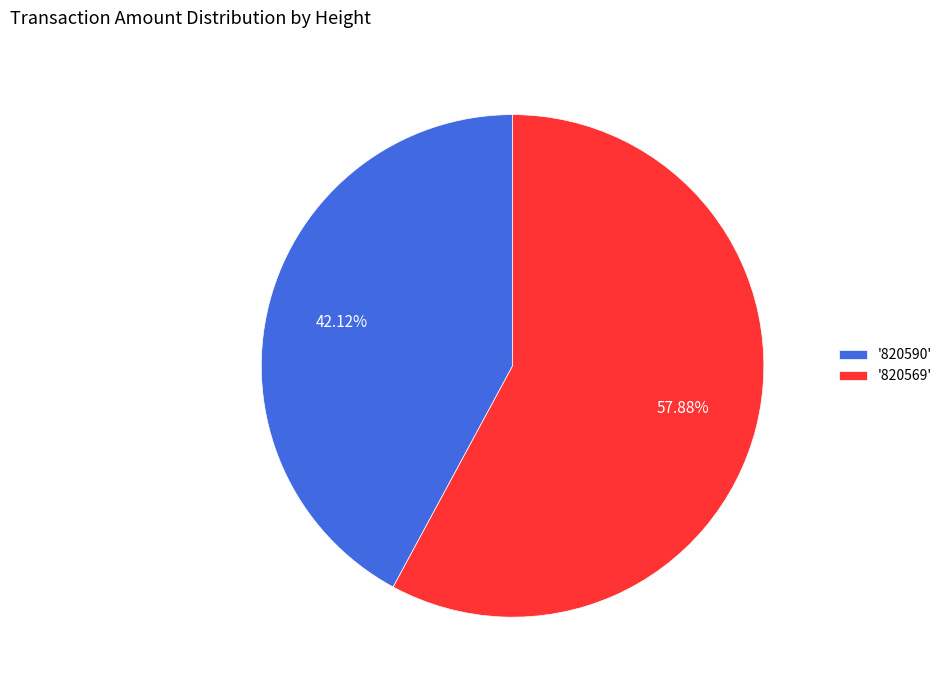

Do '820590' and '820569' together represent more than half of the pie?

Yes